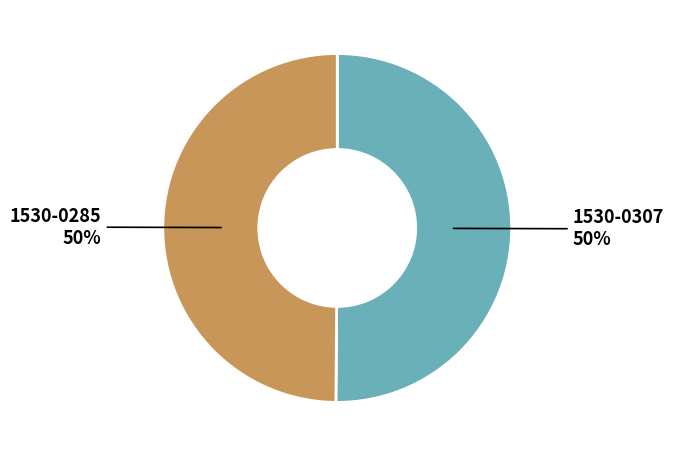

Approximately how many times larger is the value at 1530-0285 compared to 1530-0307?

1.0